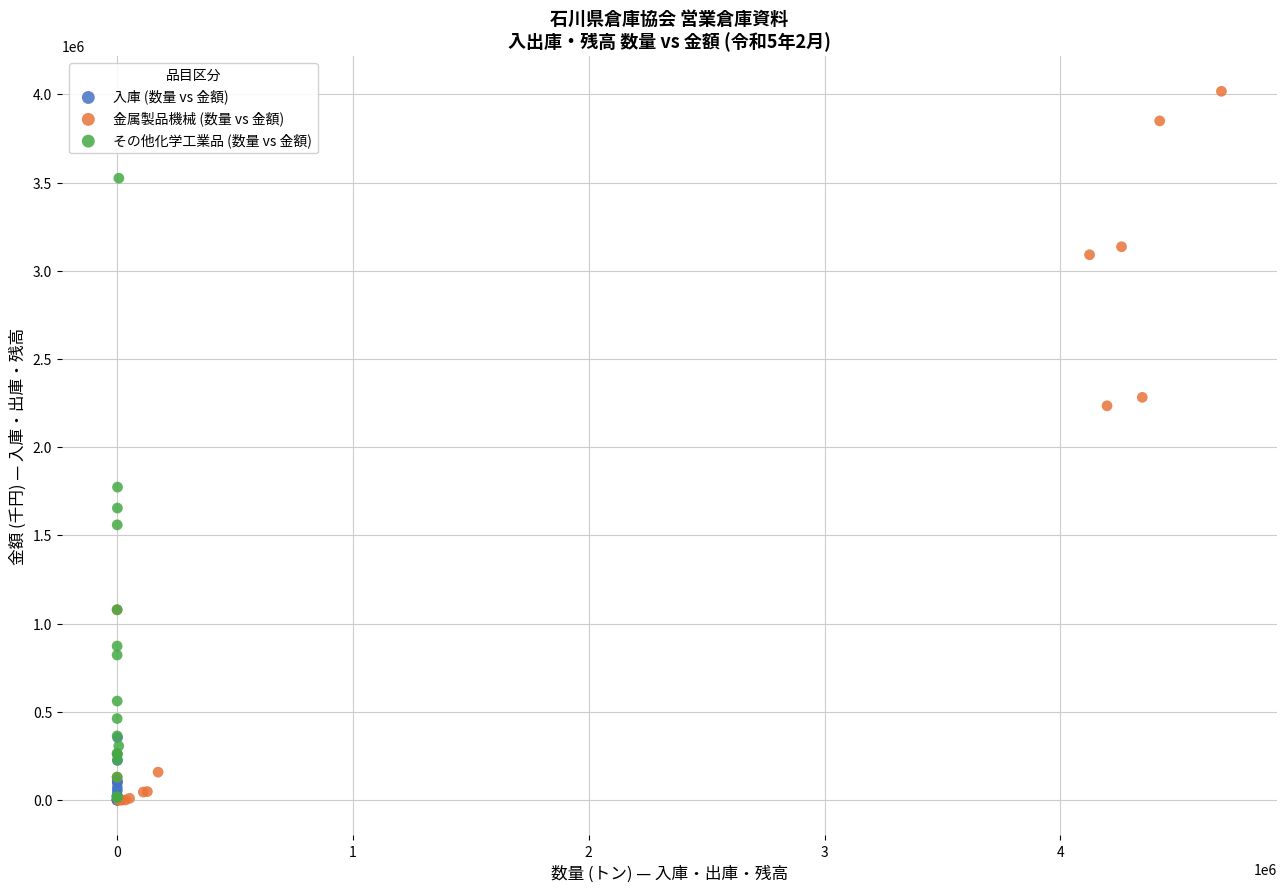

Which series contains the highest Y value?

金属製品機械 (数量 vs 金額)